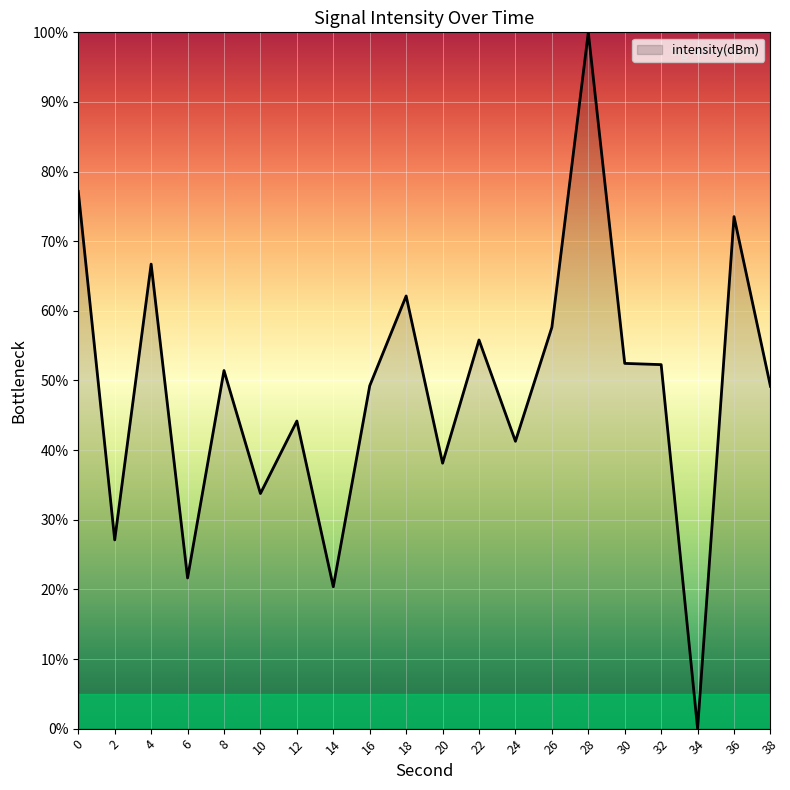

The value at 16 is 49.2. True or false?

True